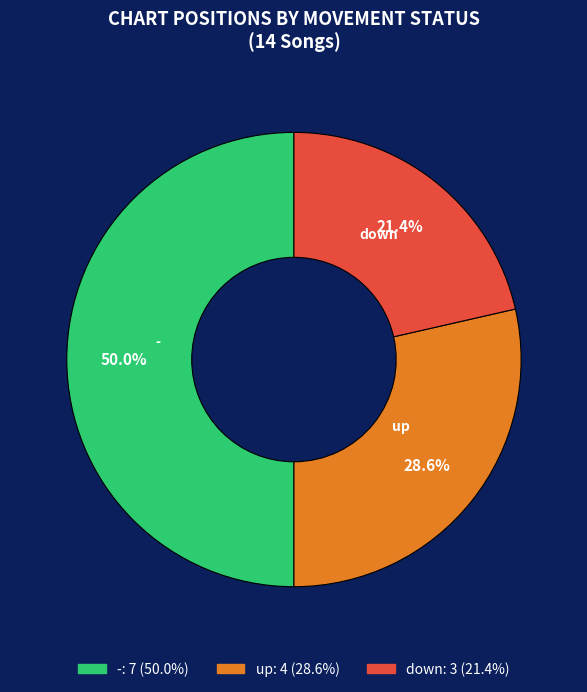

Is the sum of - and down greater than half?

Yes